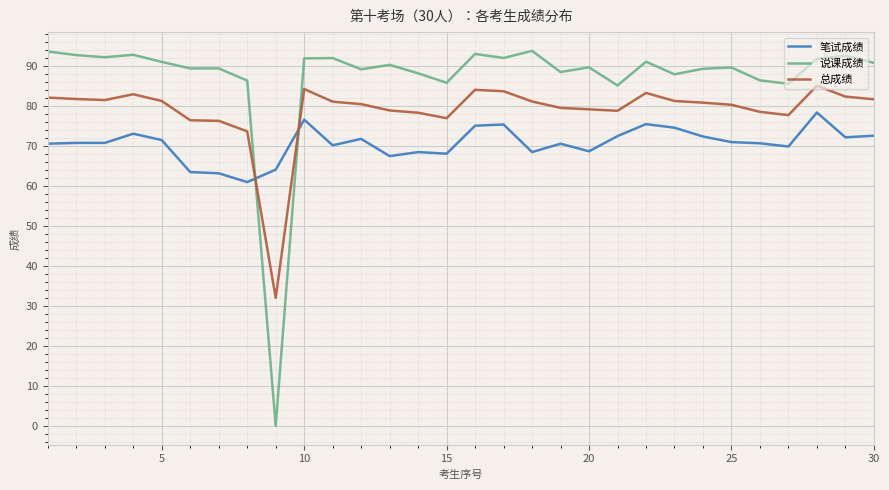

Which series has the largest total across all categories?

说课成绩